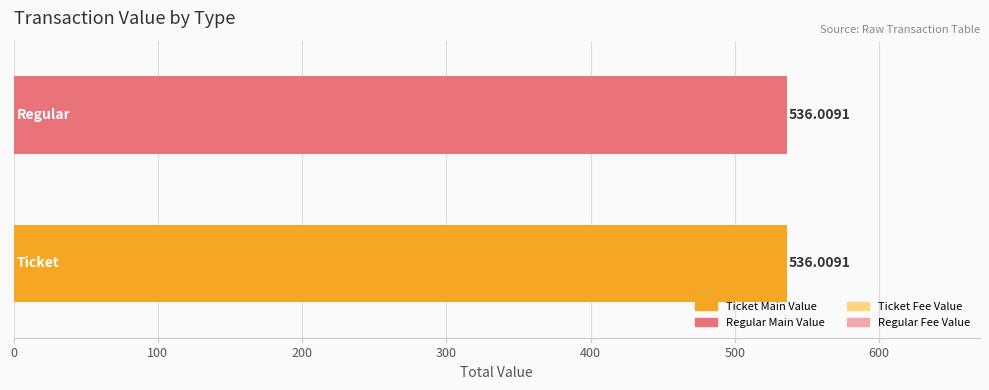

Count the number of data series in this chart.

2